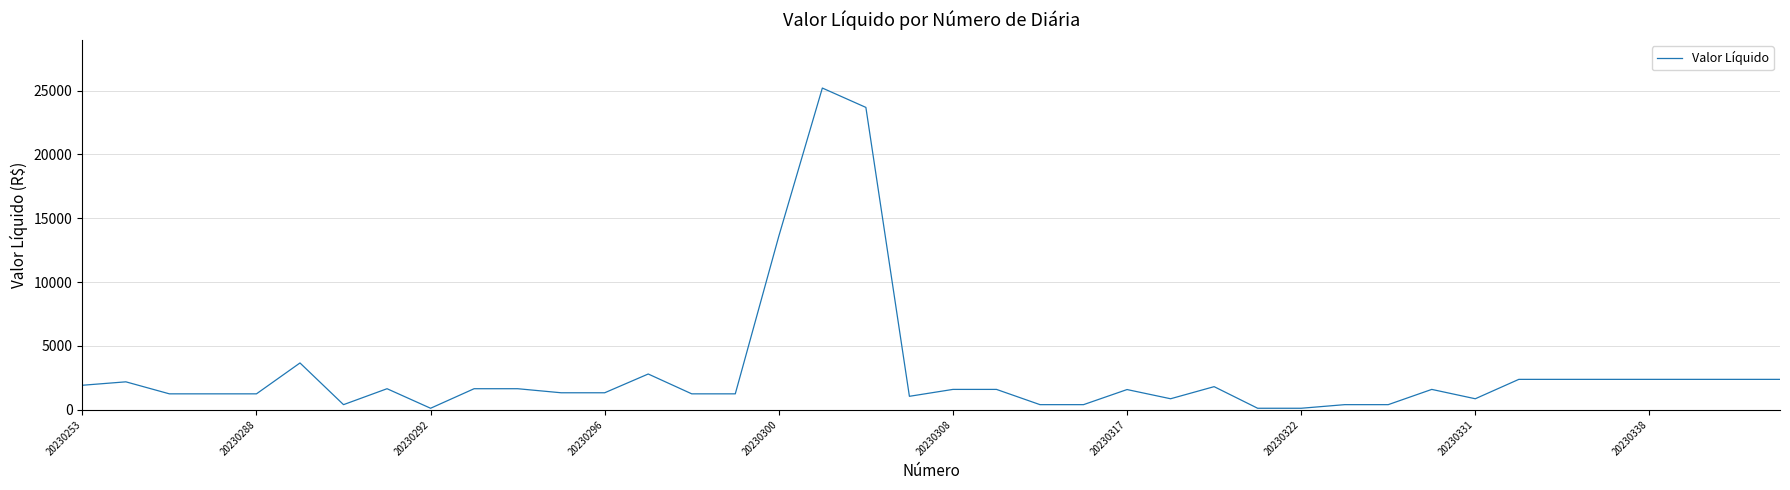

What is the difference between the maximum and minimum values?

25079.8